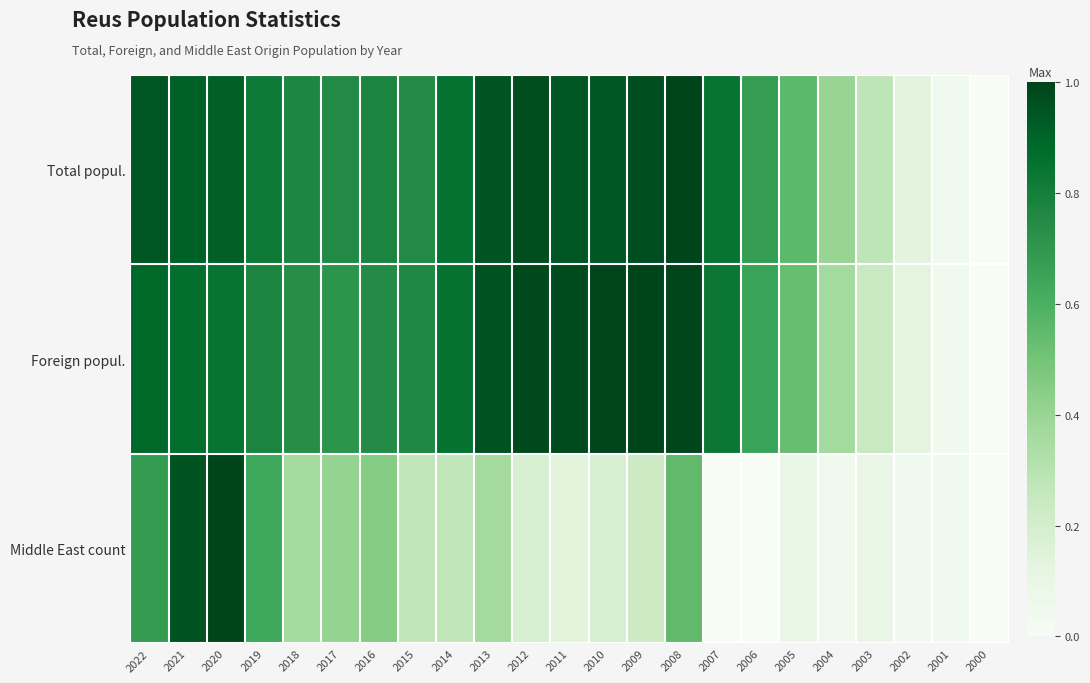

Which series has the largest total across all categories?

Total popul.